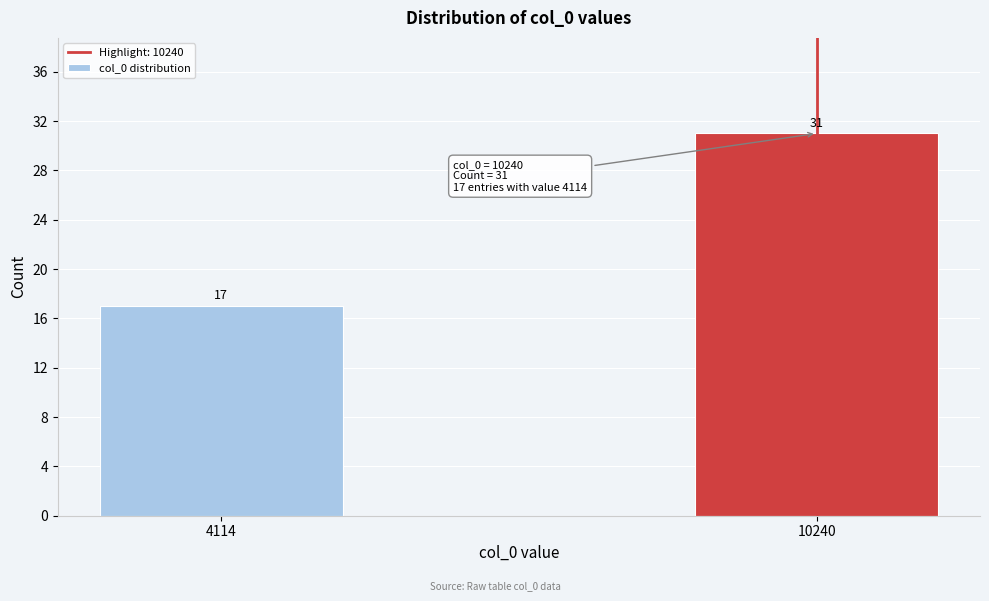

Reading left to right, what are all the values shown in this chart?

17	31